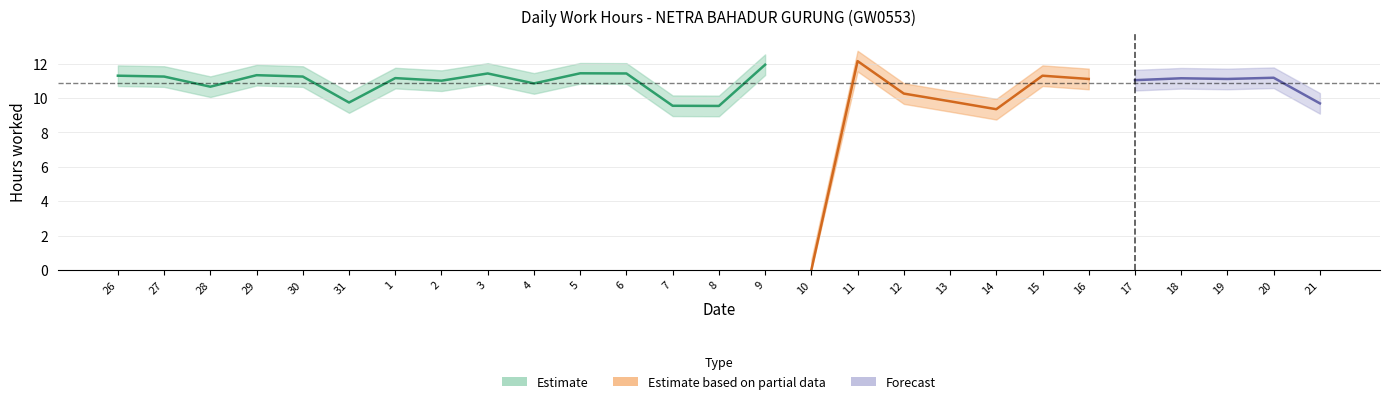

What is the label of the 12th point from the left?

6